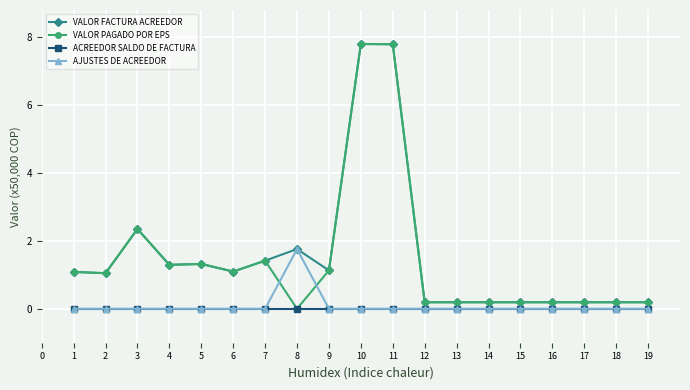

What is the greatest value displayed?

7.8